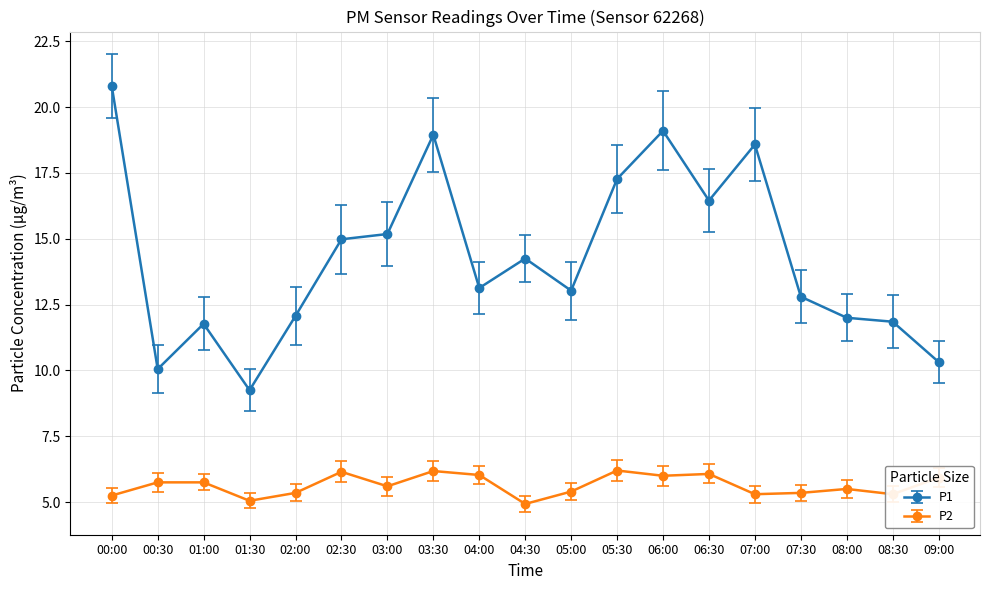

True or false: P1 and P2 cross at least once.

False